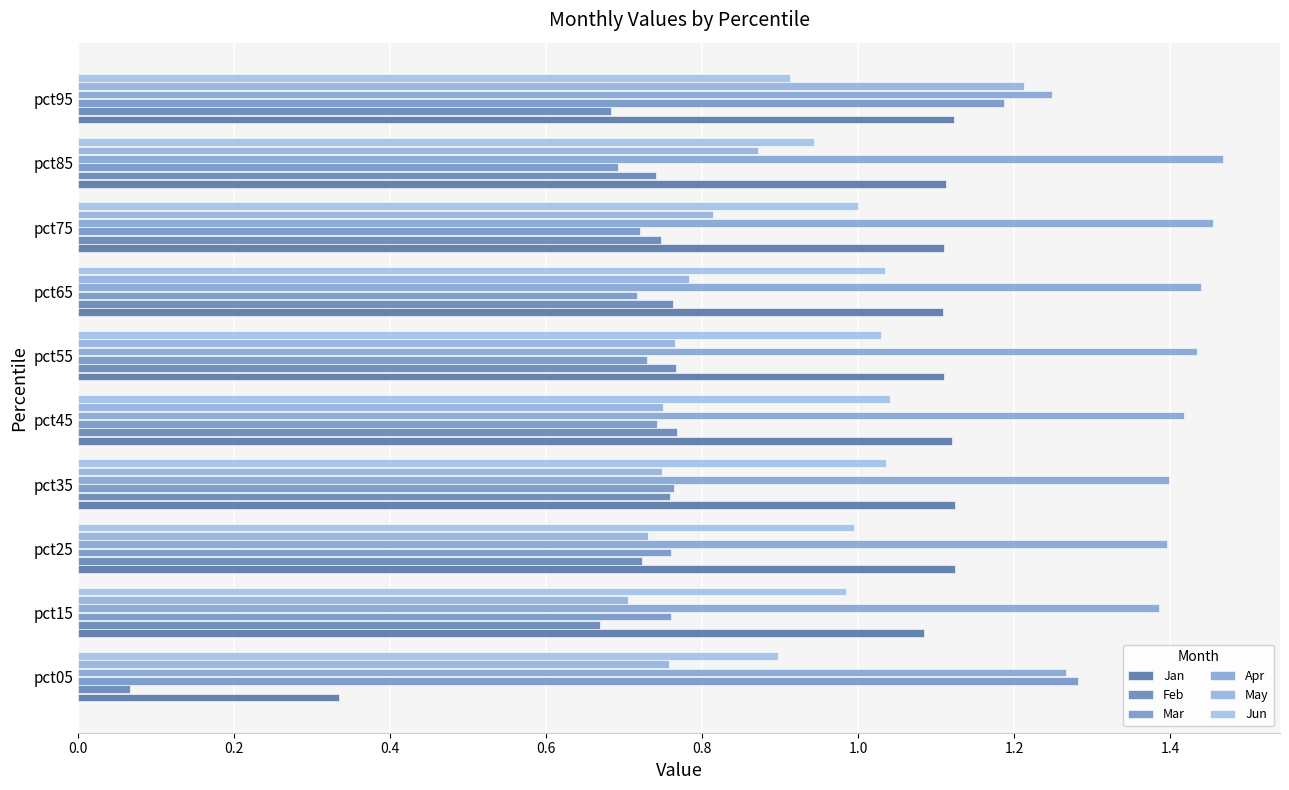

What is the value of the Jan bar at the 10th from the left?

1.1